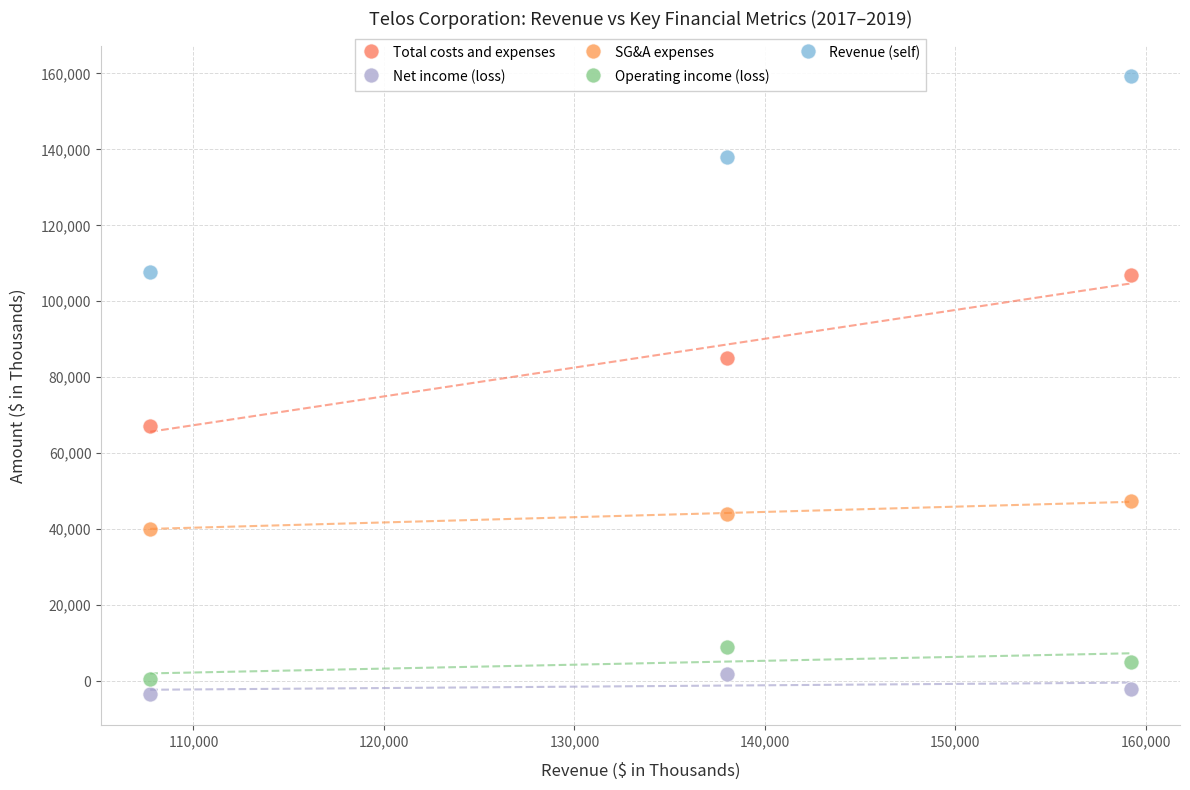

Which series reaches the minimum Y coordinate?

Net income (loss)